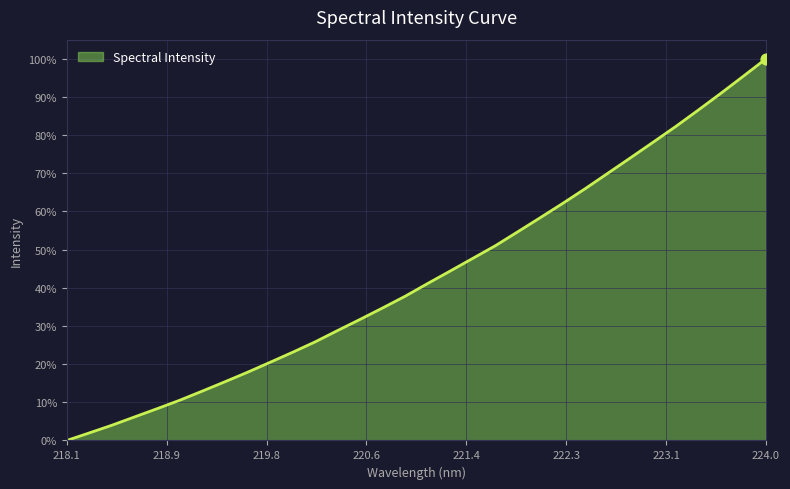

What is the greatest value displayed?

100.0